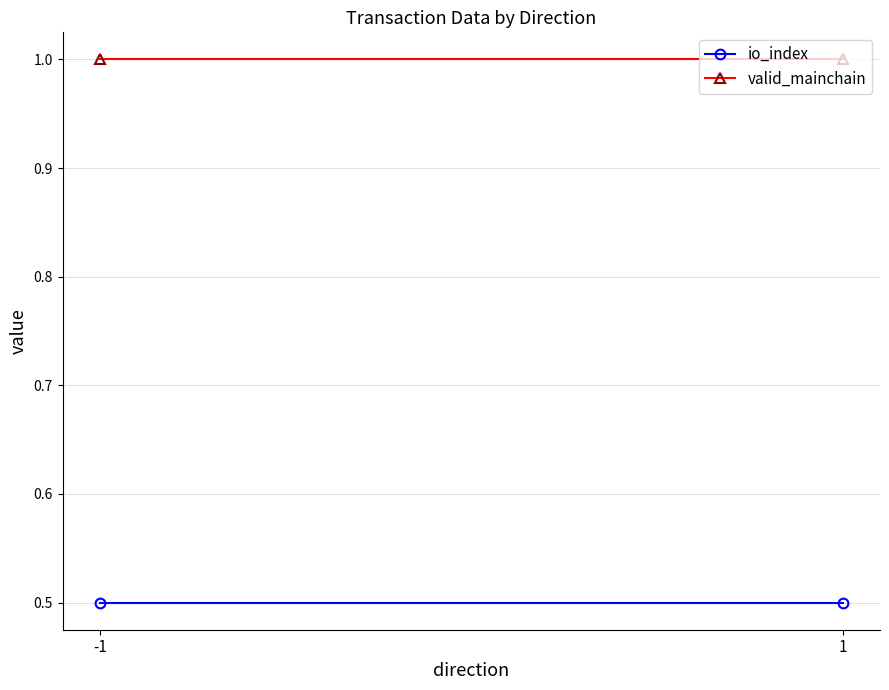

What is the sum of the io_index values at 1 and -1?

1.0